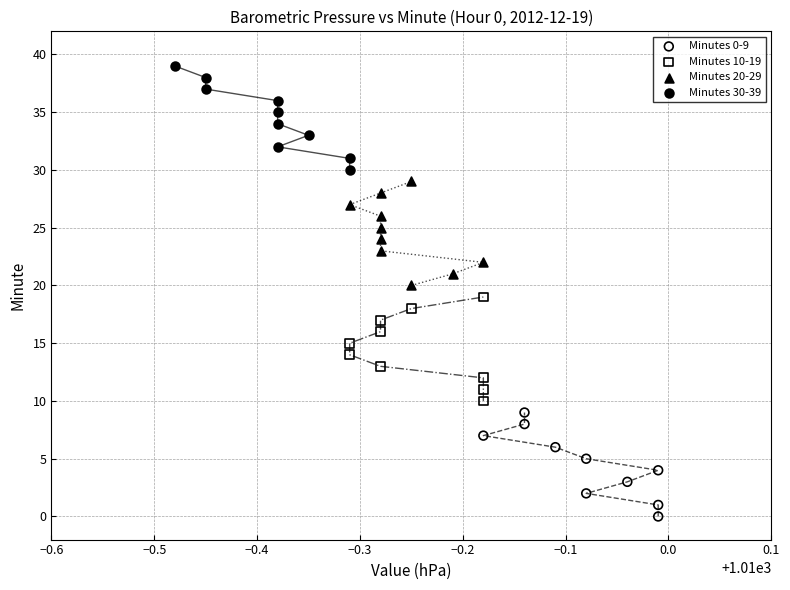

Which series reaches the minimum Y coordinate?

Minutes 0-9